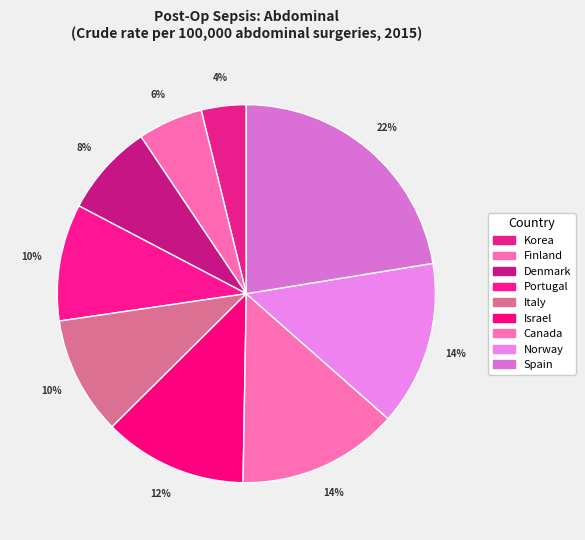

Rank the categories by value from lowest to highest.

Korea, Finland, Denmark, Portugal, Italy, Israel, Canada, Norway, Spain